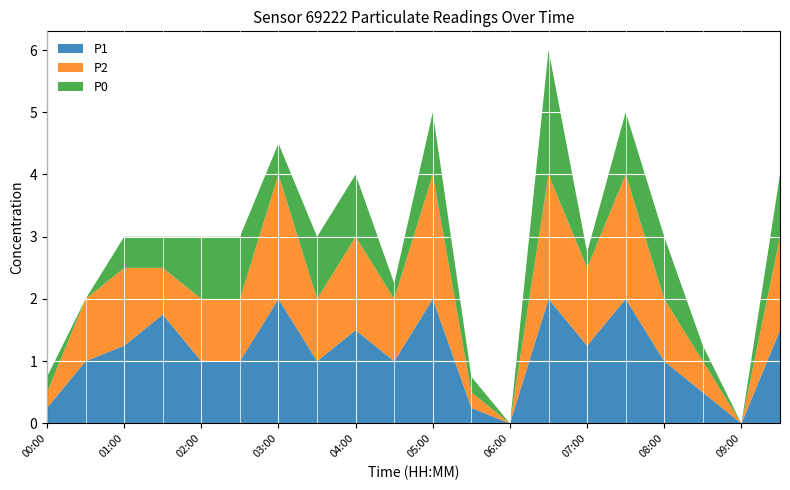

Reading left to right, extract all data points from this chart.

P1: 0.2	1.0	1.2	1.8	1.0	1.0	2.0	1.0	1.5	1.0	2.0	0.2	0.0	2.0	1.2	2.0	1.0	0.5	0.0	1.5
P2: 0.2	1.0	1.2	0.8	1.0	1.0	2.0	1.0	1.5	1.0	2.0	0.2	0.0	2.0	1.2	2.0	1.0	0.5	0.0	1.5
P0: 0.2	0.0	0.5	0.5	1.0	1.0	0.5	1.0	1.0	0.2	1.0	0.2	0.0	2.0	0.2	1.0	1.0	0.2	0.0	1.0